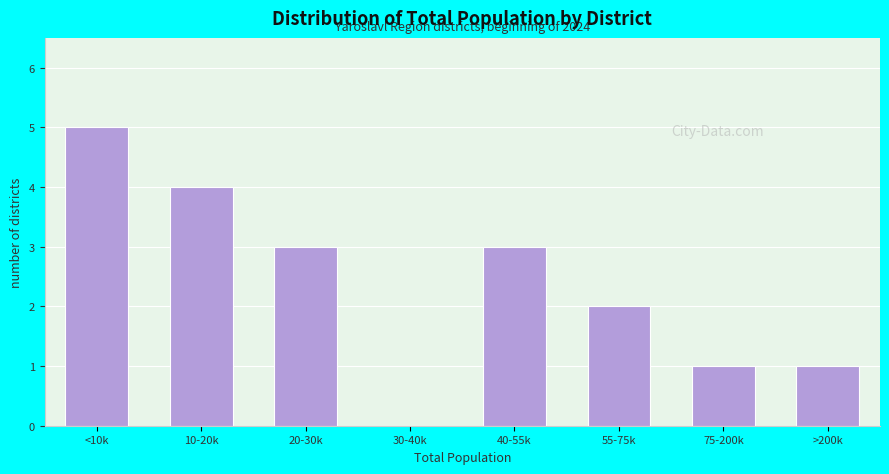

Reading right to left, list all the values displayed in this chart.

>200k=1	75-200k=1	55-75k=2	40-55k=3	30-40k=0	20-30k=3	10-20k=4	<10k=5